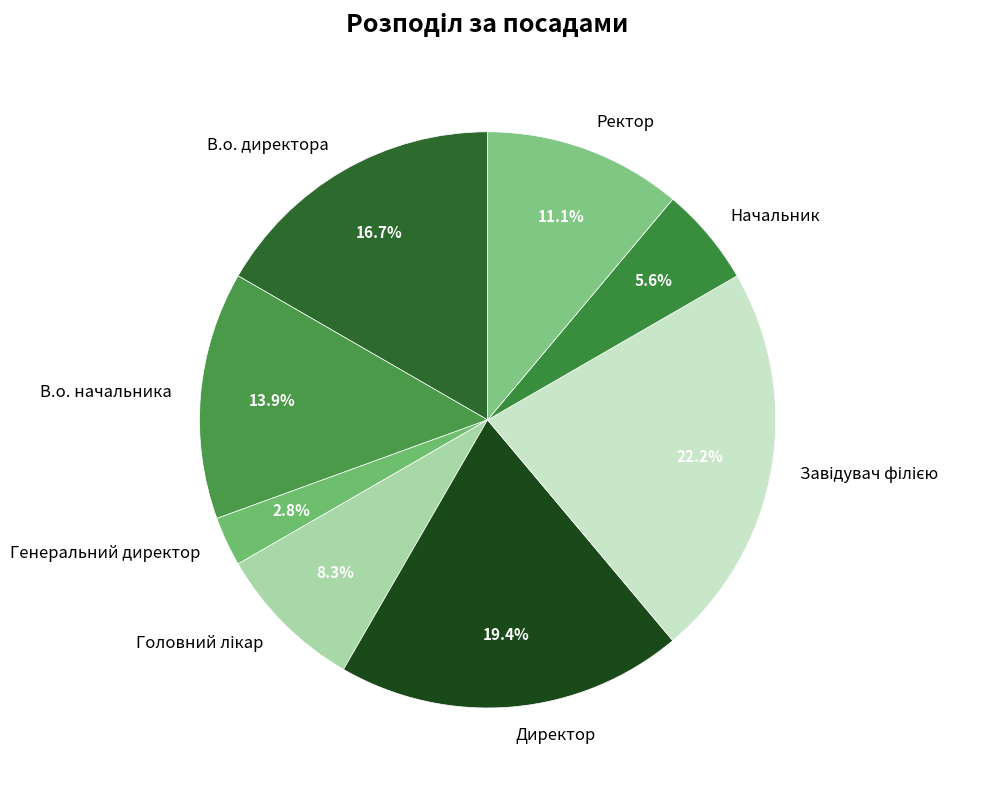

What percentage is the Генеральний директор slice, to the nearest percent?

3%